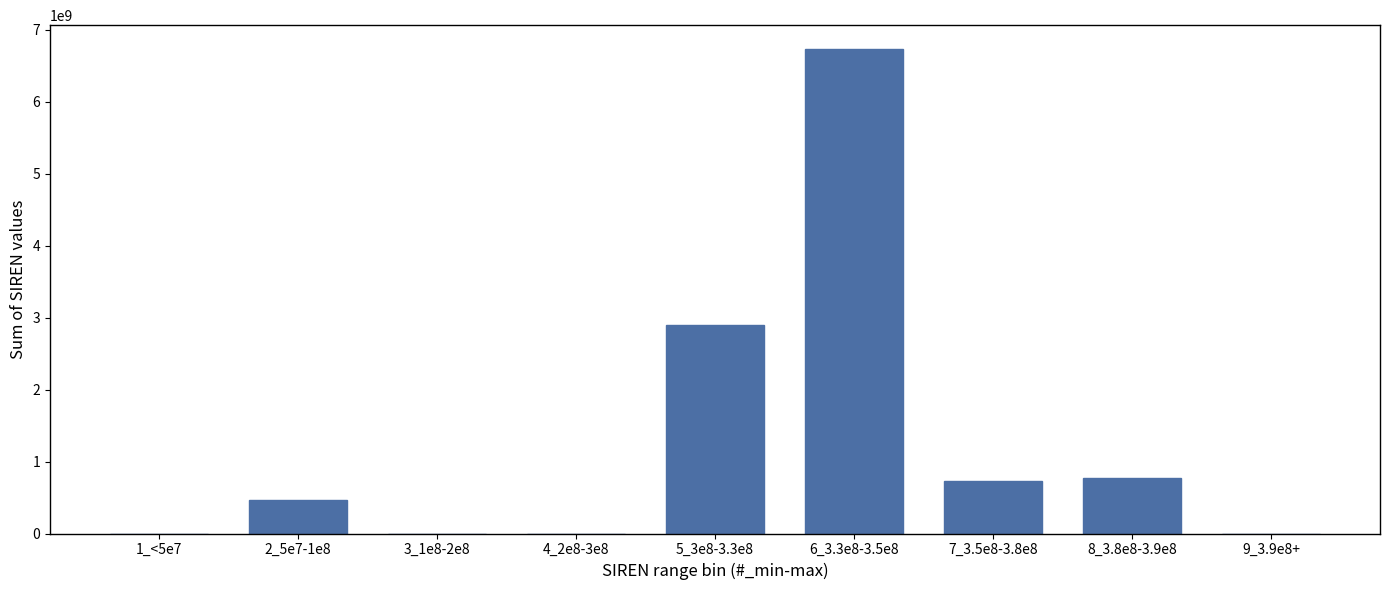

Reading left to right, what are all the values shown in this chart?

1_<5e7=0	2_5e7-1e8=463739313	3_1e8-2e8=0	4_2e8-3e8=0	5_3e8-3.3e8=2894890103	6_3.3e8-3.5e8=6729357894	7_3.5e8-3.8e8=729866507	8_3.8e8-3.9e8=774032499	9_3.9e8+=0